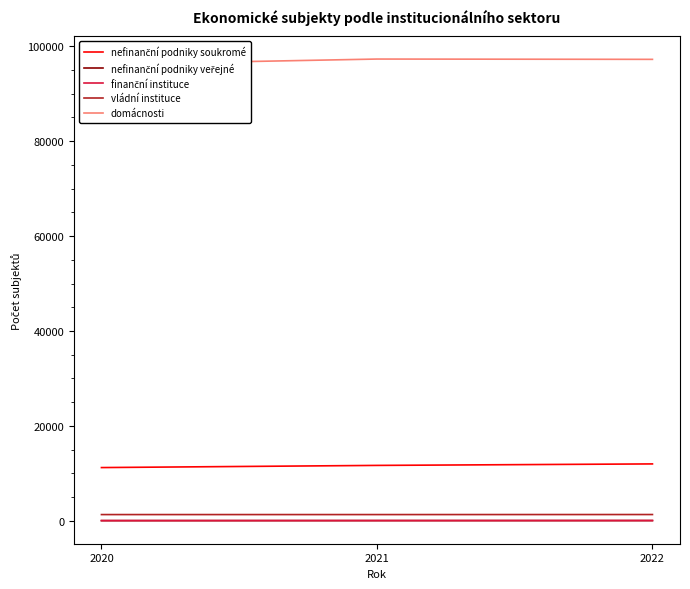

The value of vládní instituce at 2021 is 1334. True or false?

True